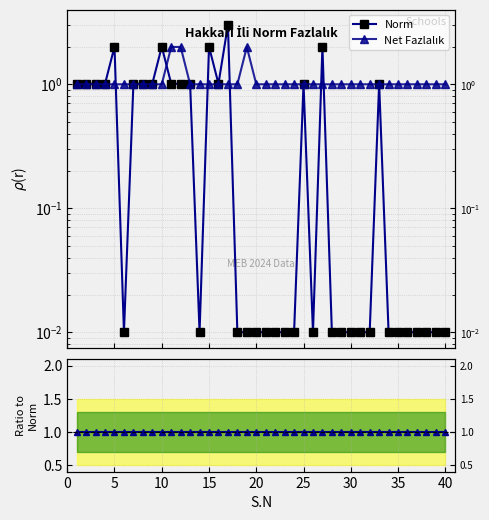

Rank the series by their average value, from lowest to highest.

Norm, Ratio to Norm, Net Fazlalık